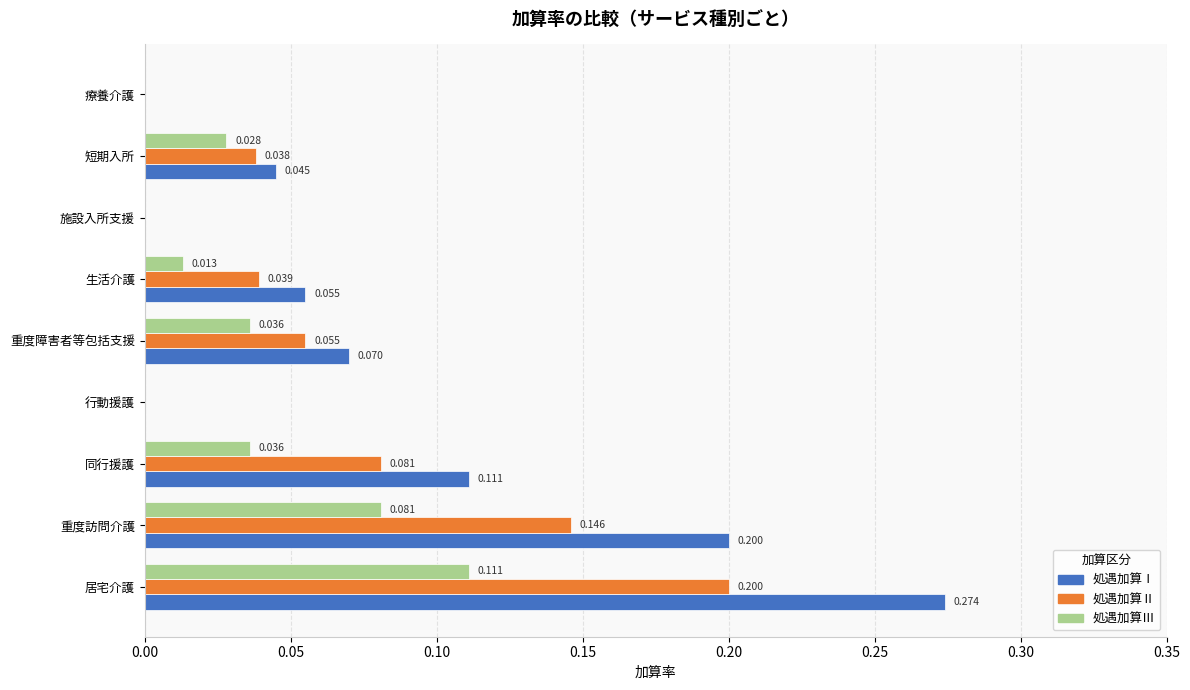

Which series has the largest range (max minus min)?

処遇加算Ⅰ